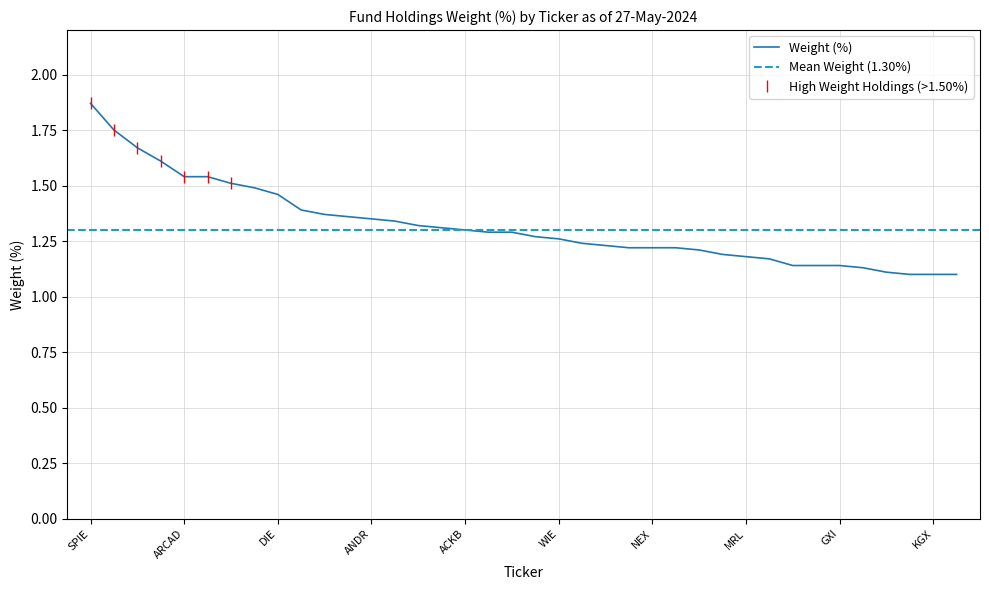

Between AMUN and AFX, which is larger?

AMUN